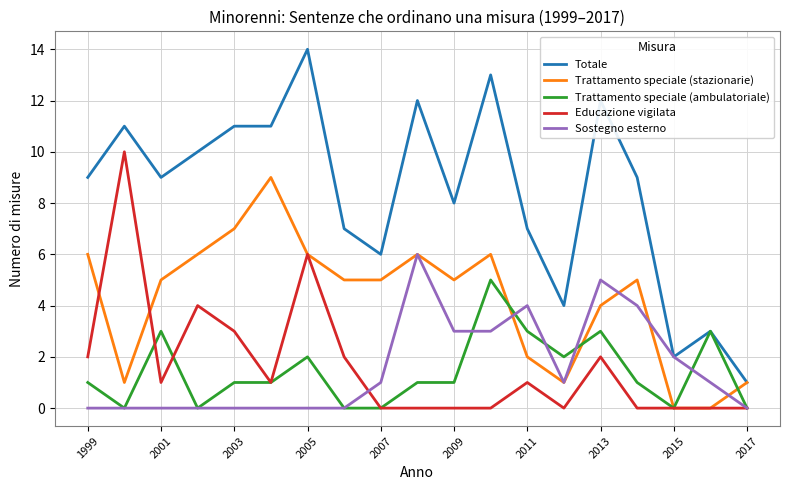

What are all the series names shown in the legend?

Totale, Trattamento speciale (stazionarie), Trattamento speciale (ambulatoriale), Educazione vigilata, Sostegno esterno